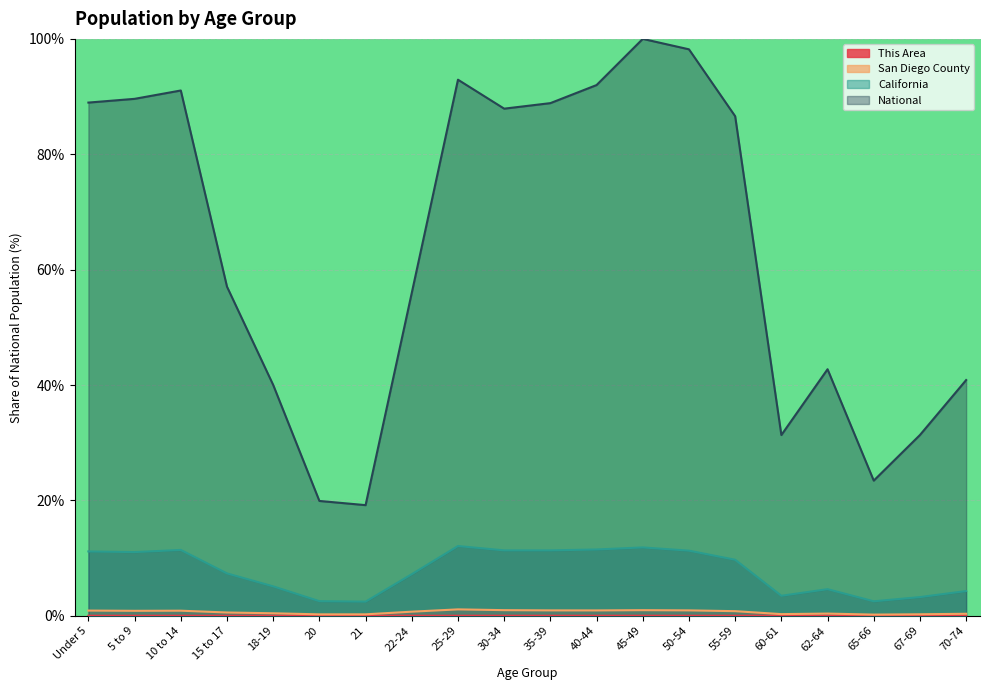

Between 40-44 and 65-66, which series saw the biggest shift?

National